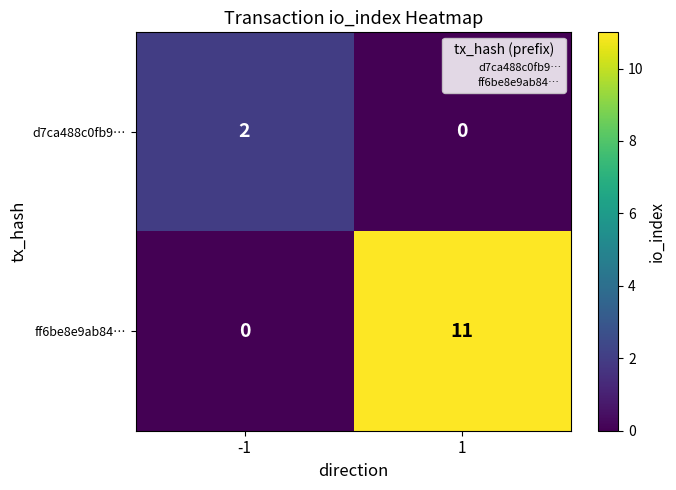

The value of ff6be8e9ab84… at 1 is 7. True or false?

False